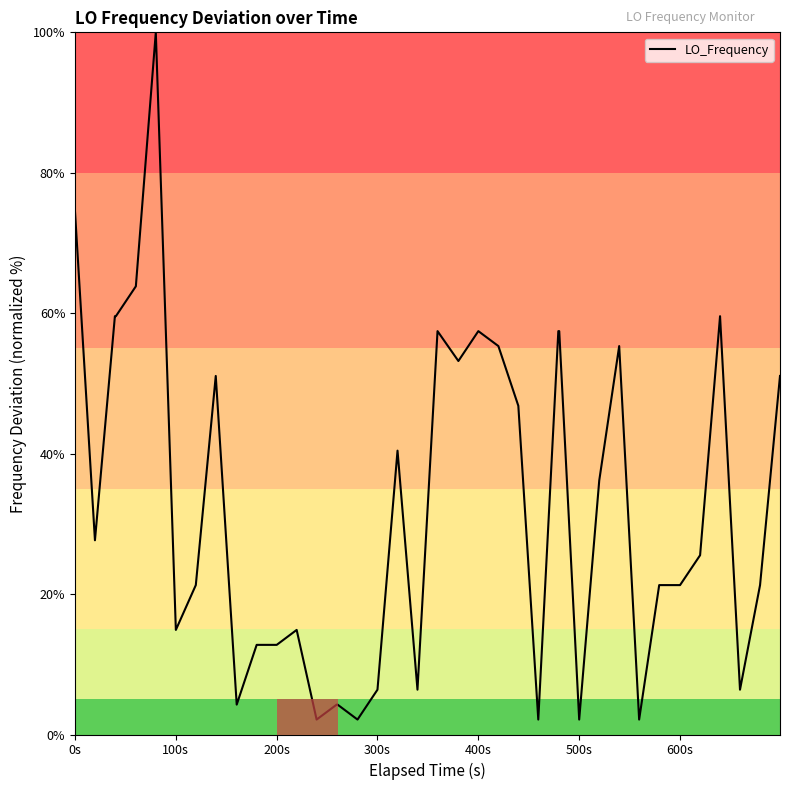

What is the smallest value displayed?

2.1